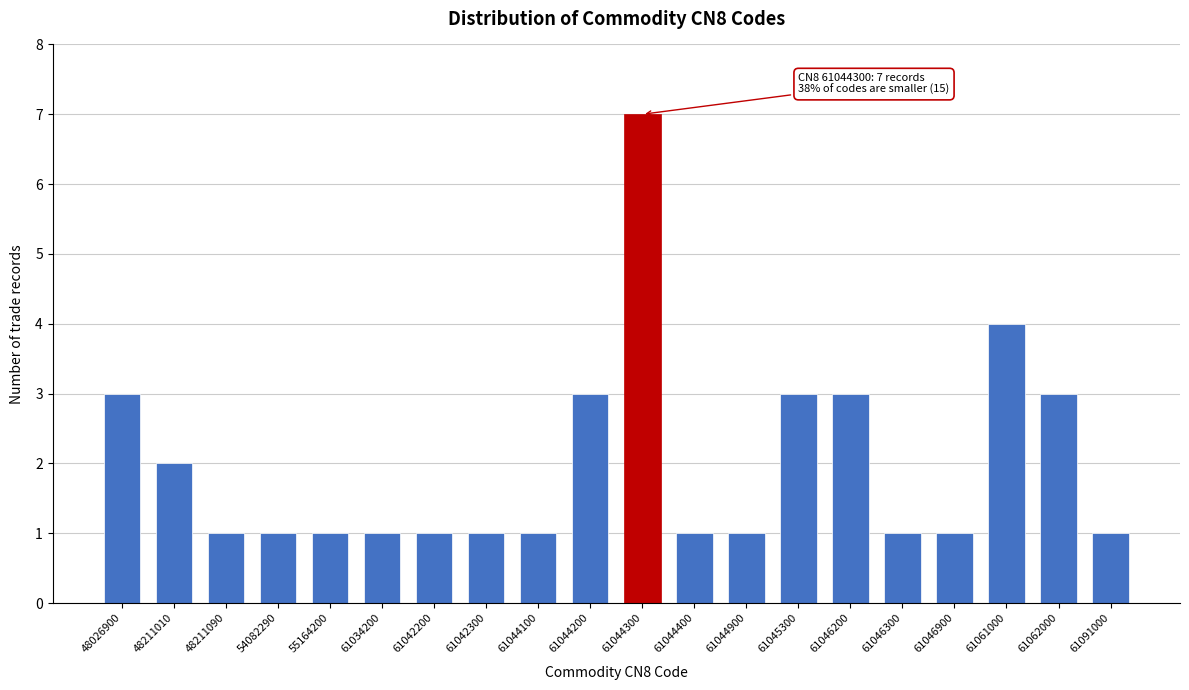

Reading left to right, list all the values displayed in this chart.

3	2	1	1	1	1	1	1	1	3	7	1	1	3	3	1	1	4	3	1